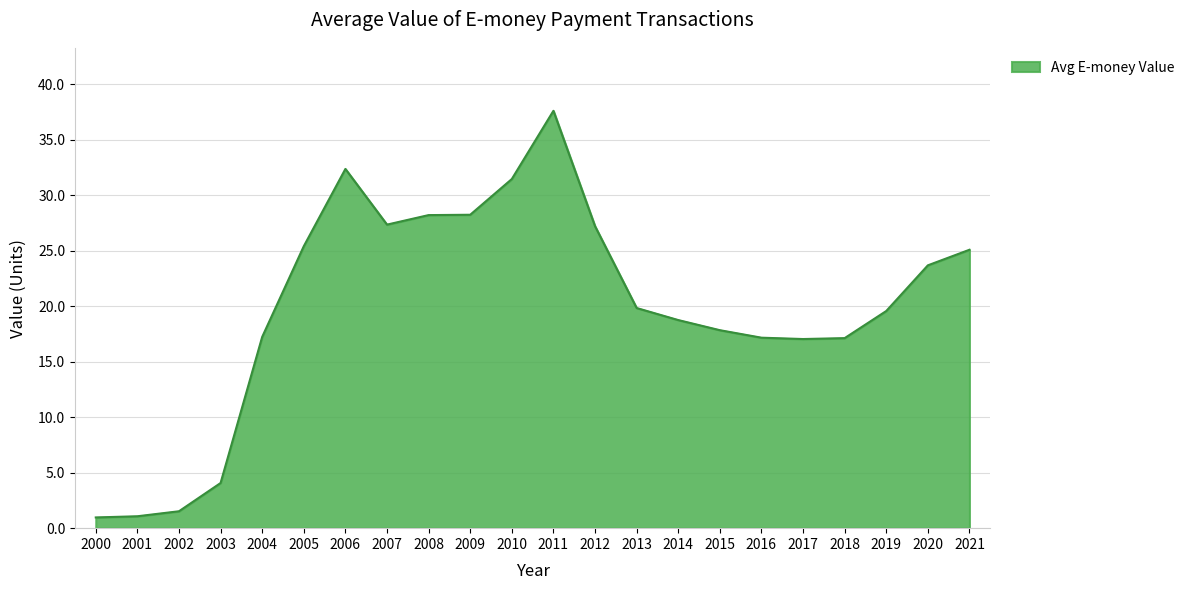

What is the change in value from 2002 to 2014?

+17.2